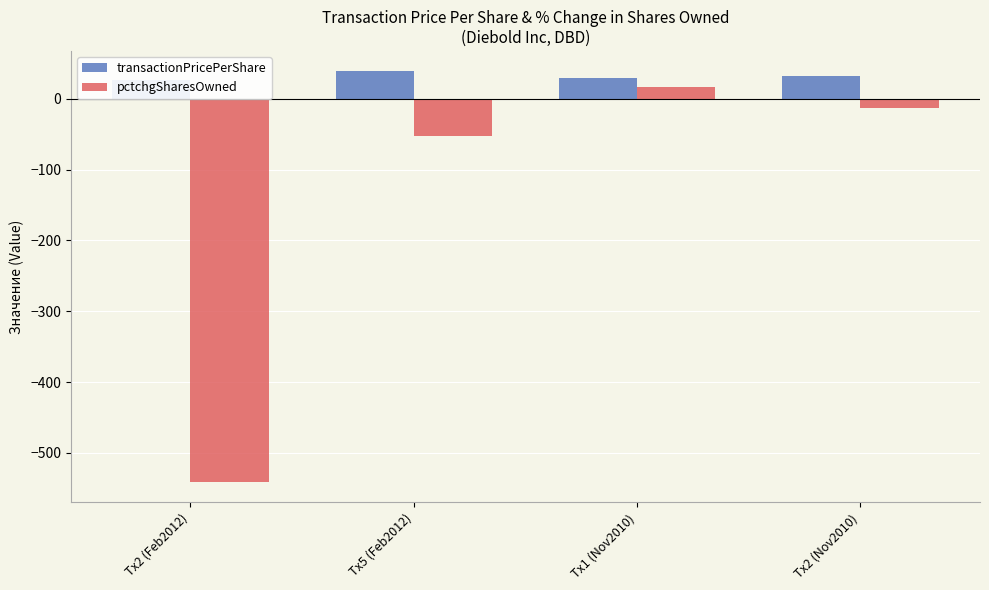

What is the value of the pctchgSharesOwned bar at the 2nd from the left?

-52.0